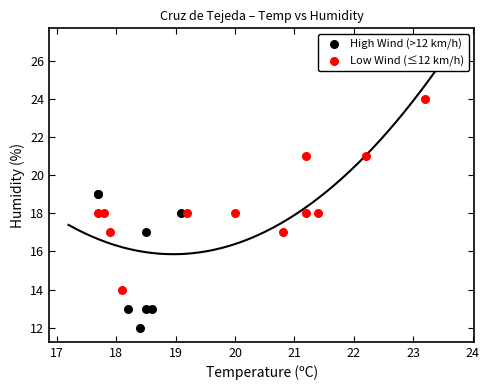

Which series contains the lowest Y value?

High Wind (>12 km/h)